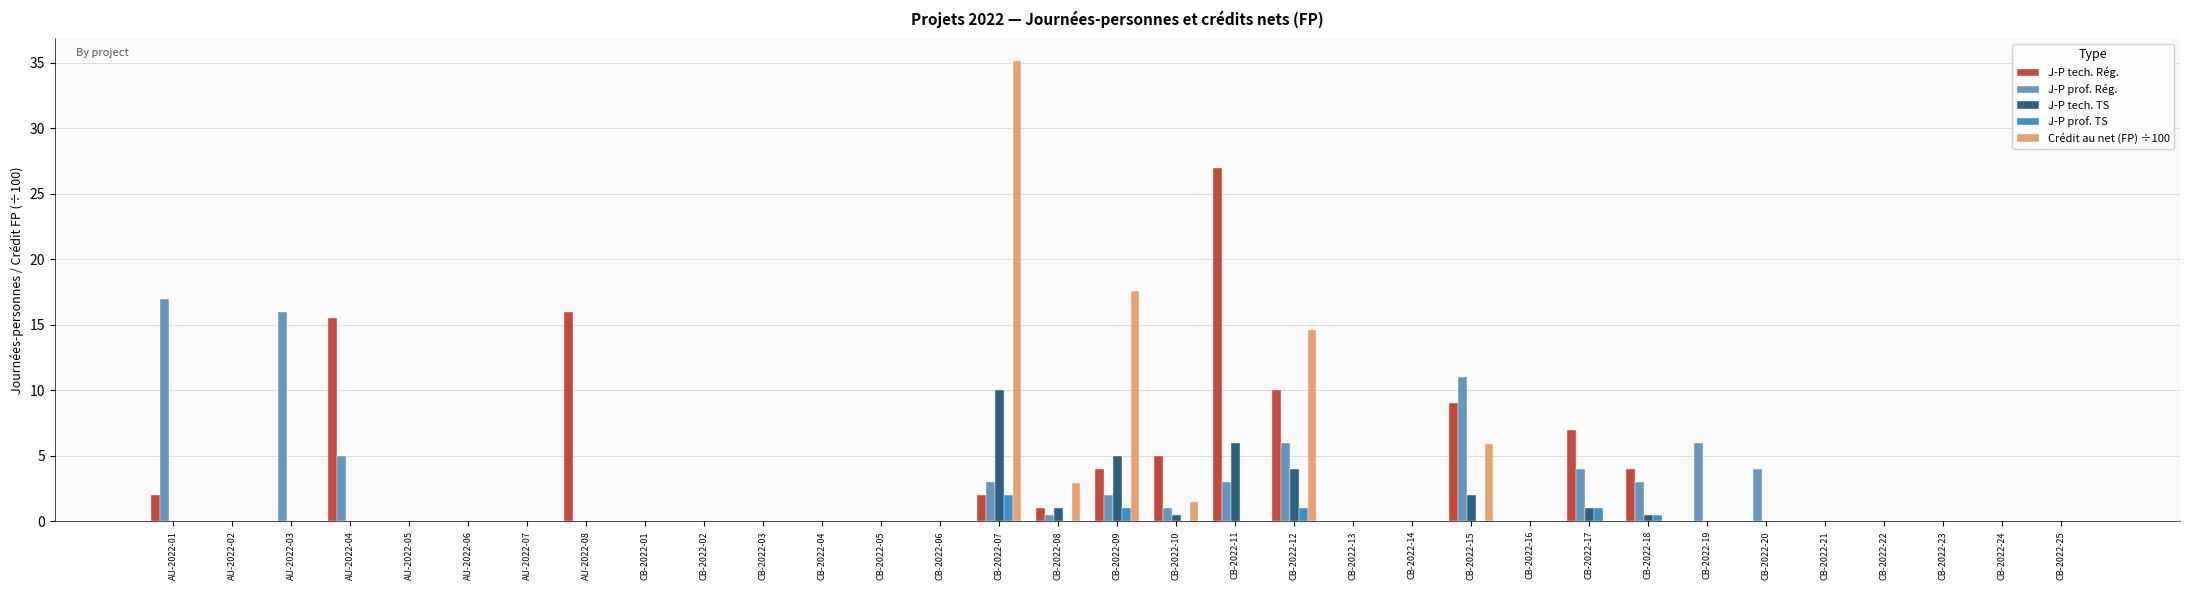

True or false: J-P tech. TS has a value of 0.0 at CB-2022-20.

True